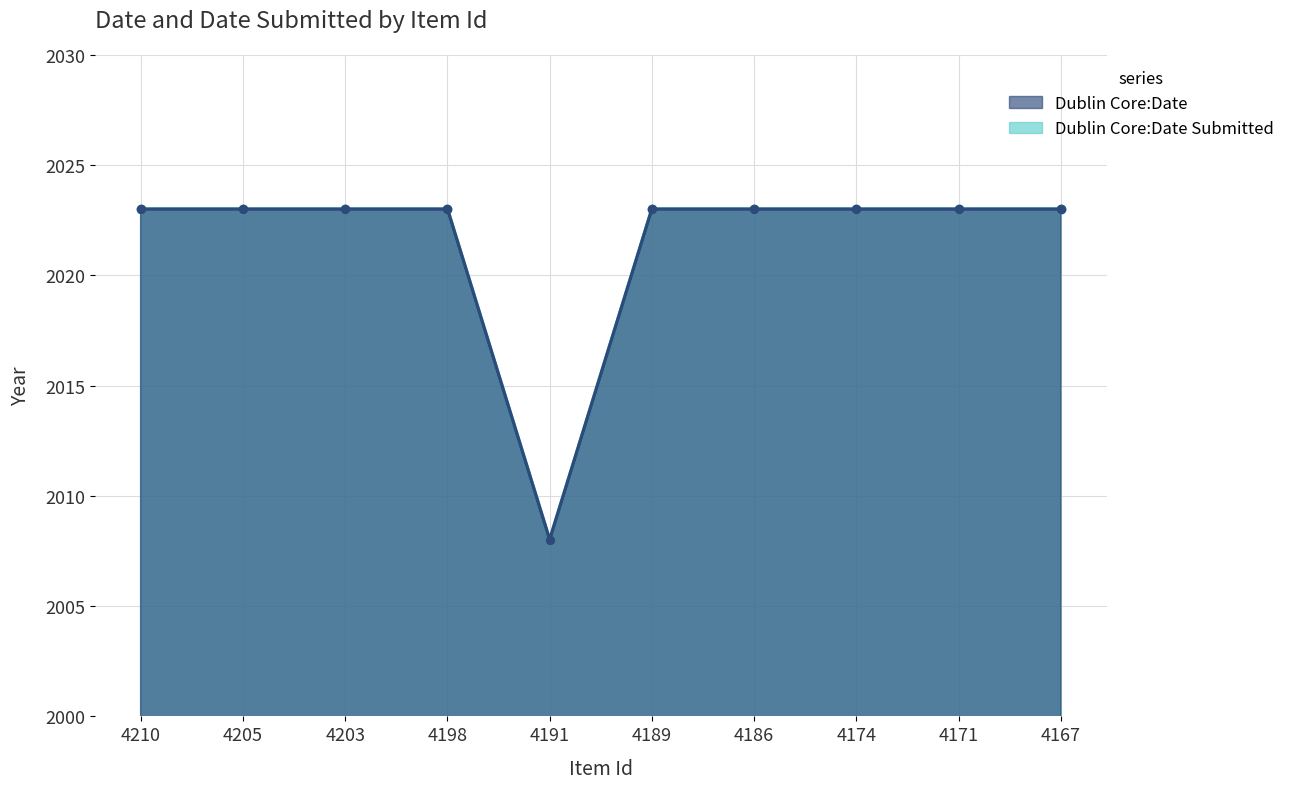

True or false: Dublin Core:Date and Dublin Core:Date Submitted intersect in this chart.

False